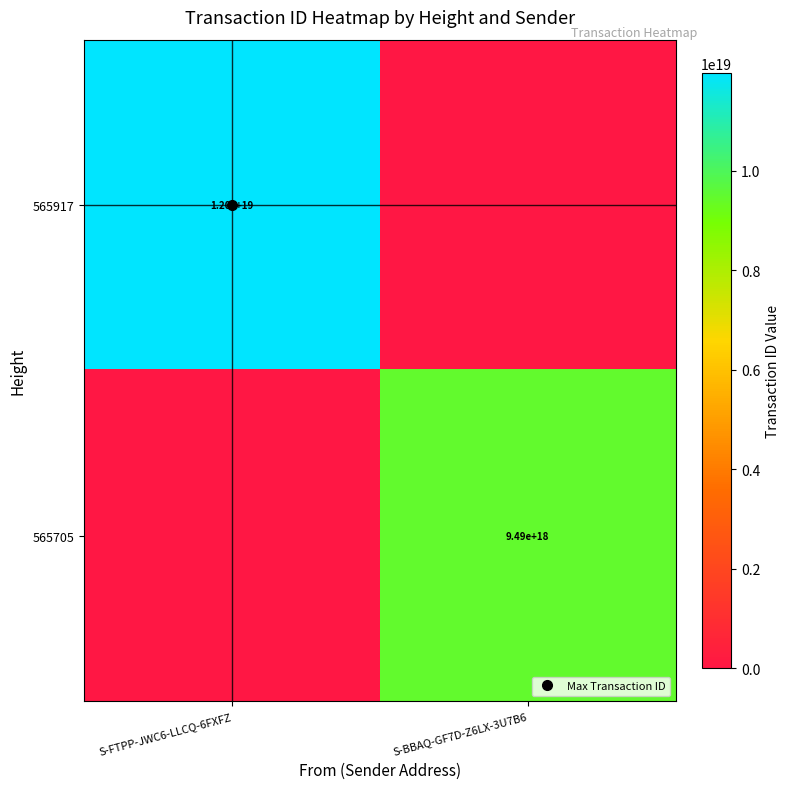

What value does the 565917 series have at S-FTPP-JWC6-LLCQ-6FXFZ, to the nearest 10?

11973589289550220800